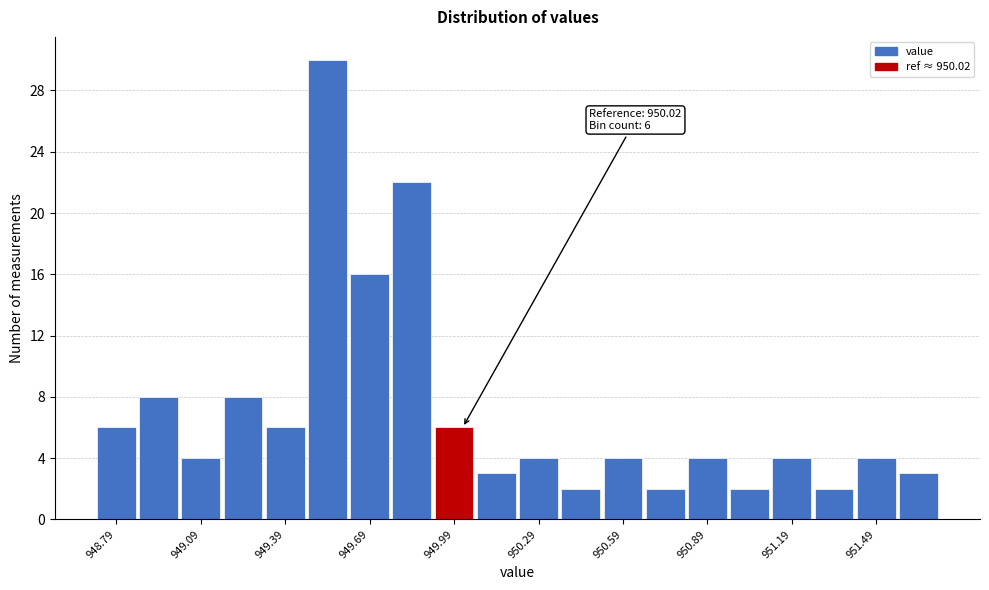

Around what value on the x-axis is the tallest bar? Give the approximate position of its centre, as read against the axis.

949.55